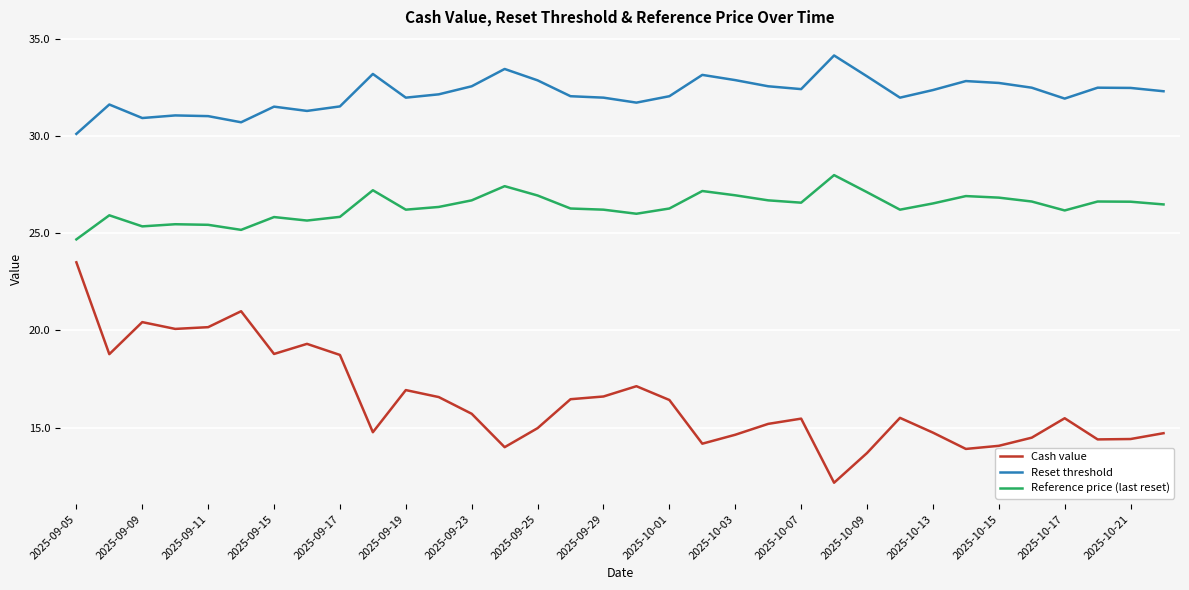

Rank the series by their maximum value, from lowest to highest.

Cash value, Reference price (last reset), Reset threshold